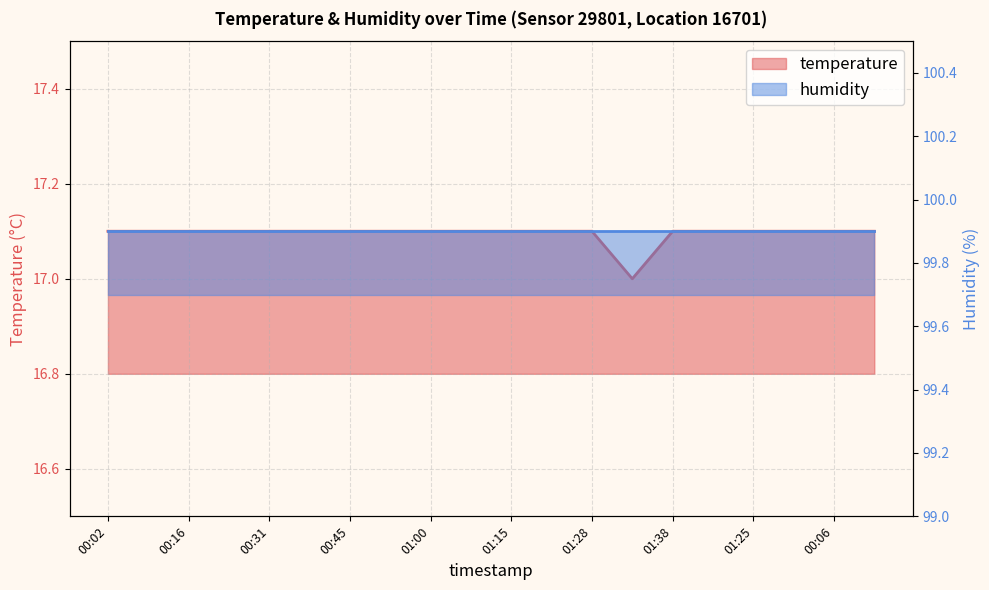

List the labels in order of value, largest first.

00:02, 00:09, 00:16, 00:23, 00:31, 00:38, 00:45, 00:53, 01:00, 01:07, 01:15, 01:20, 01:28, 01:38, 01:40, 01:25, 00:04, 00:06, 00:11, 01:33